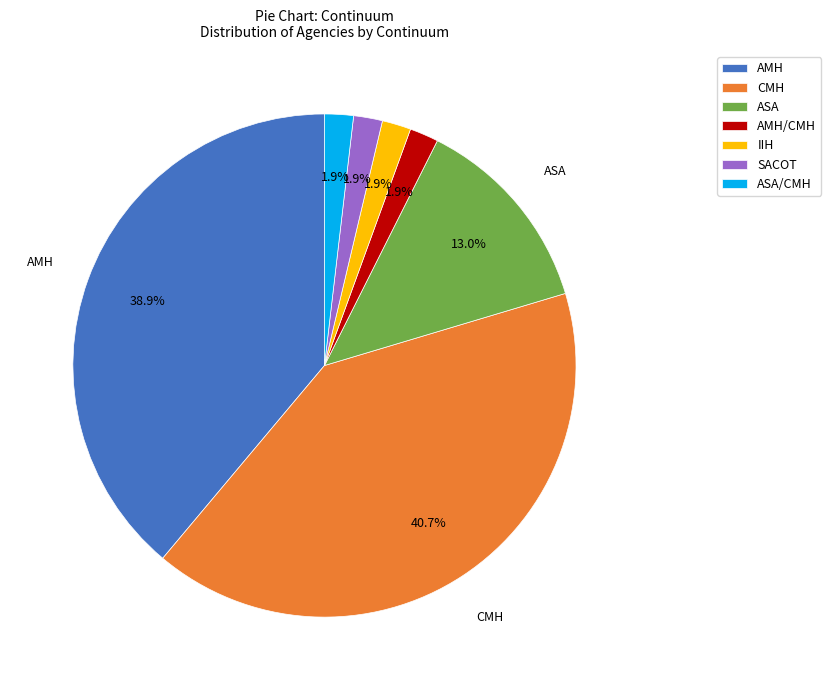

Is the sum of SACOT and ASA/CMH greater than half?

No